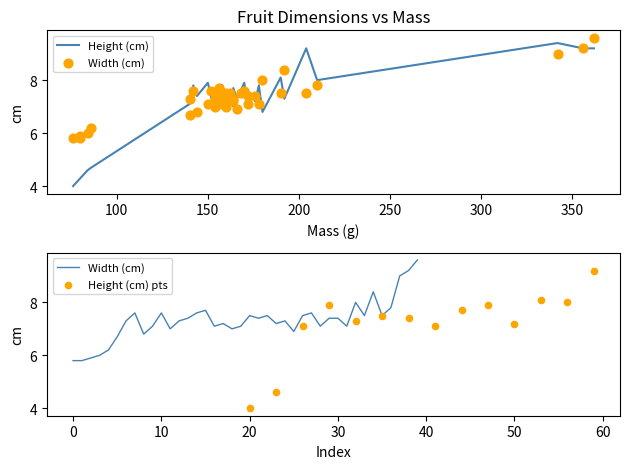

Which series has the largest total across all categories?

Width (cm)